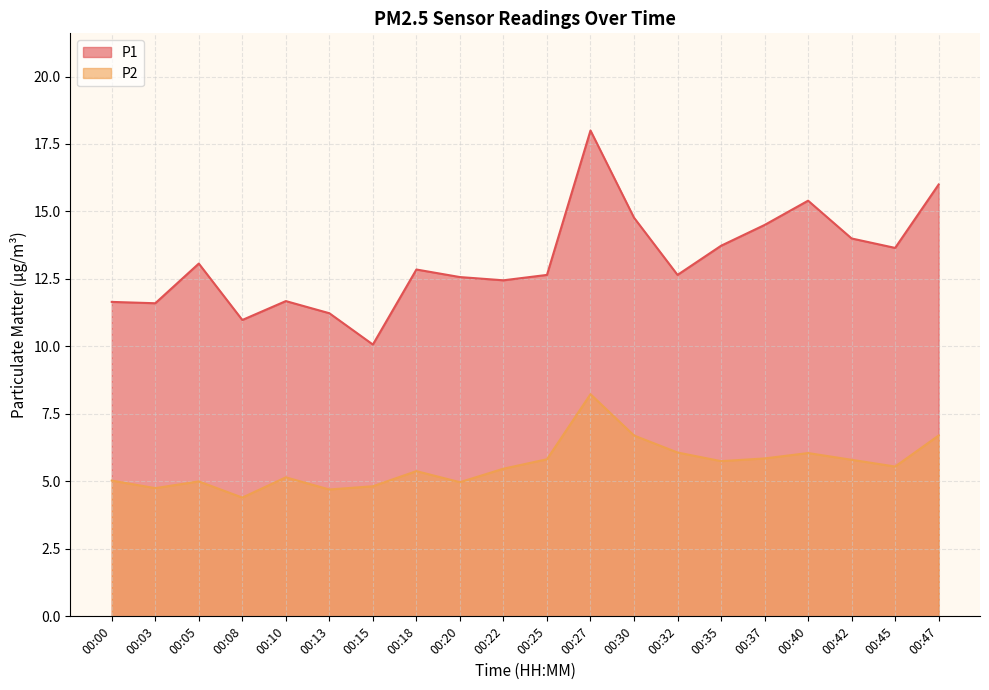

How many lines are shown in the chart?

2